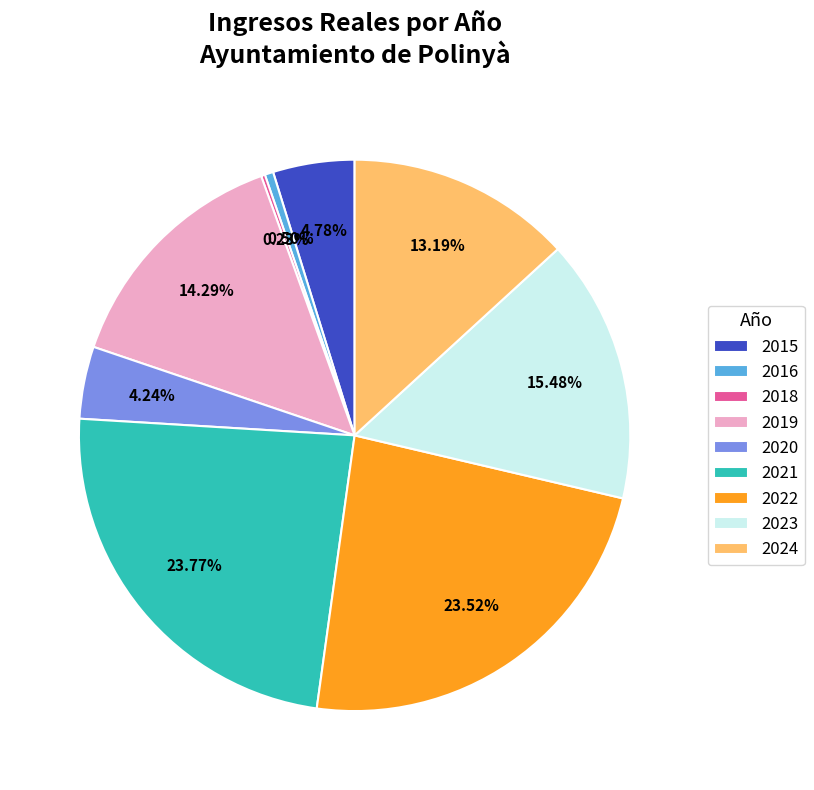

To the nearest percent, what portion does 2021 represent?

24%